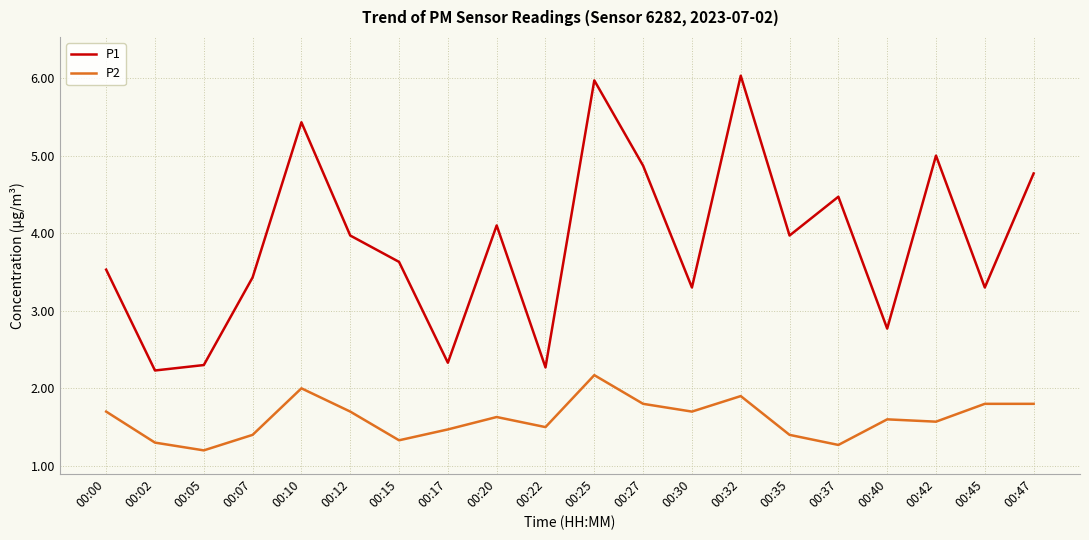

Rank the series by their maximum value, from lowest to highest.

P2, P1